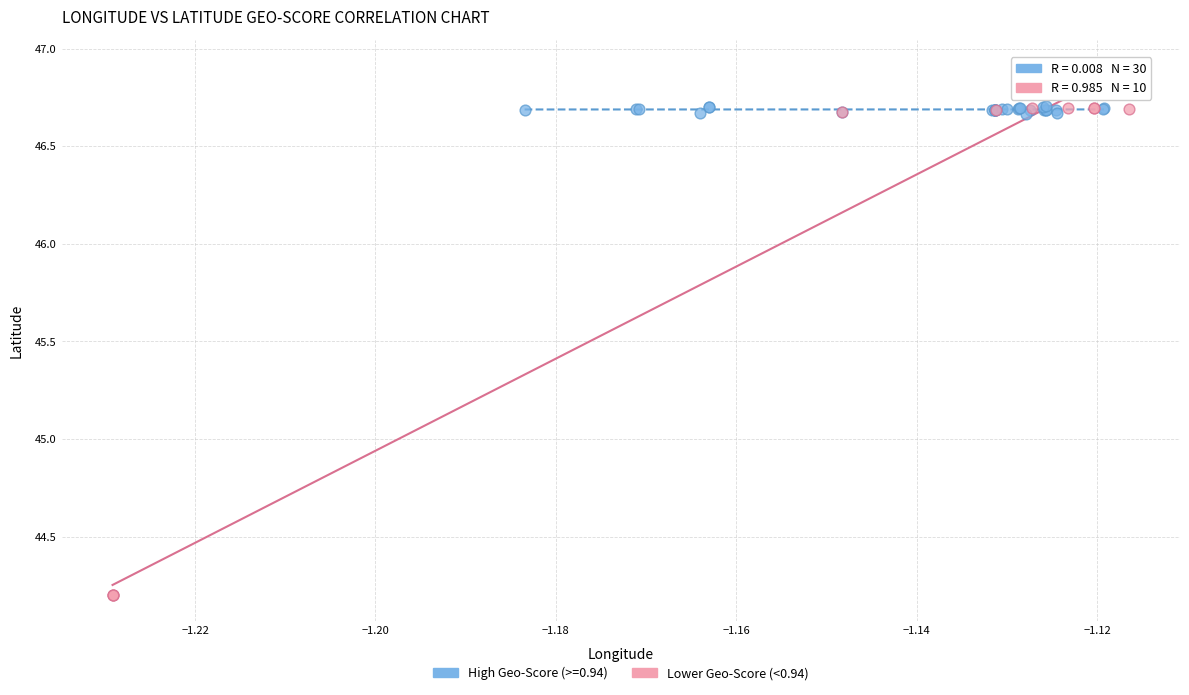

Which series reaches the minimum Y coordinate?

Lower Geo-Score (<0.94)